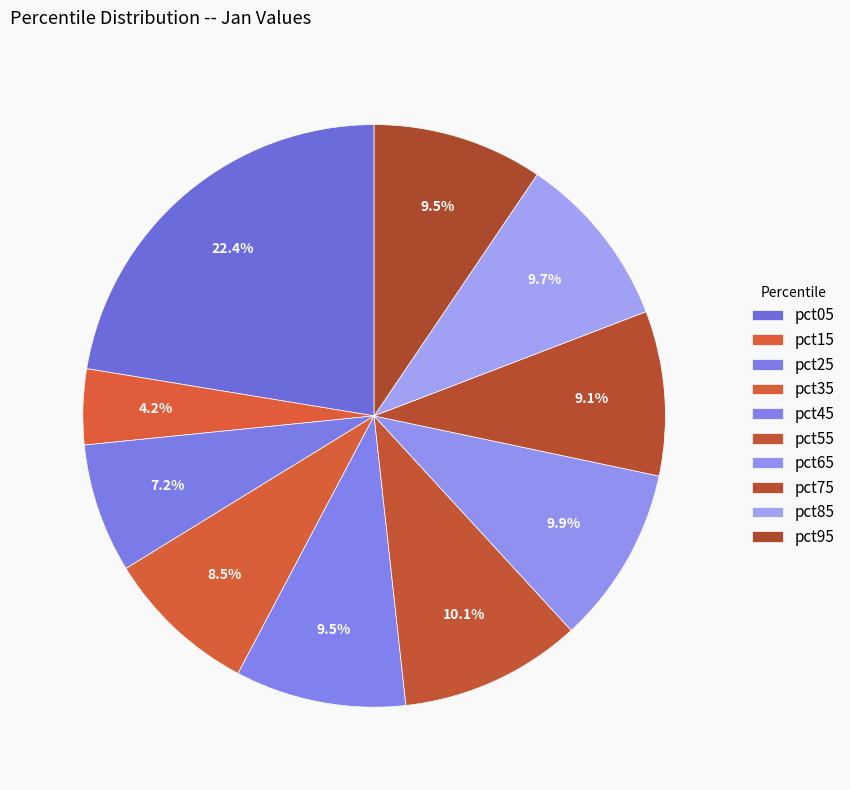

To the nearest percent, what portion does pct55 represent?

10%